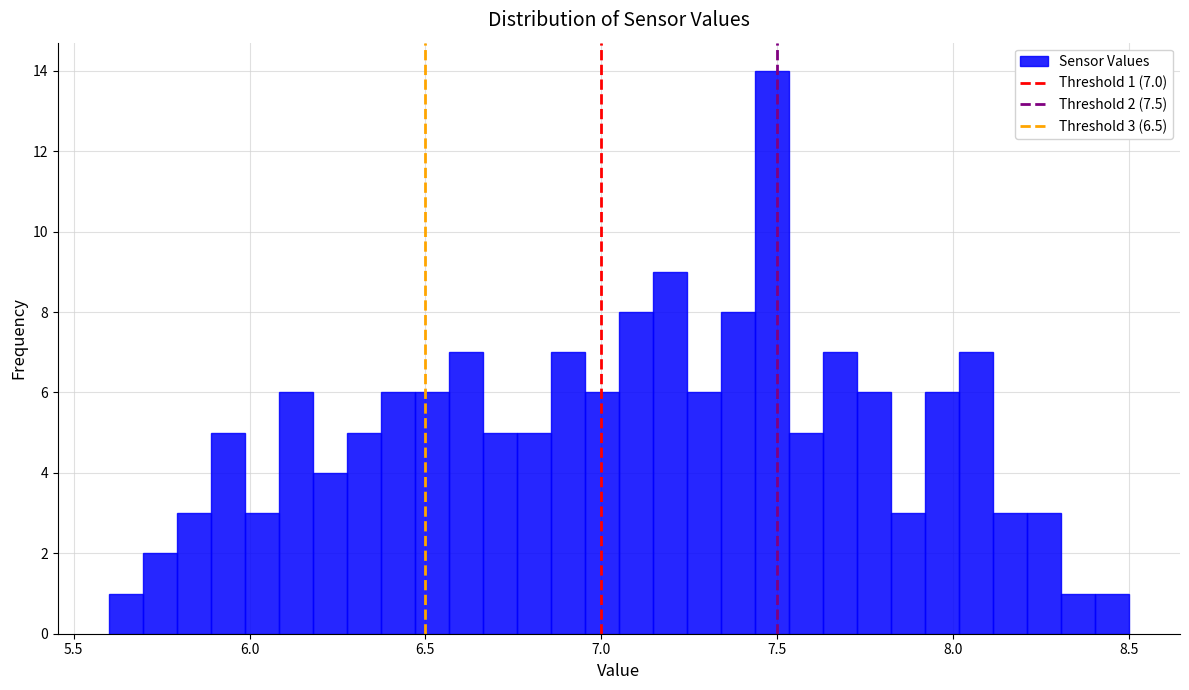

Read against the x-axis, roughly where is the centre of the tallest bar?

7.50